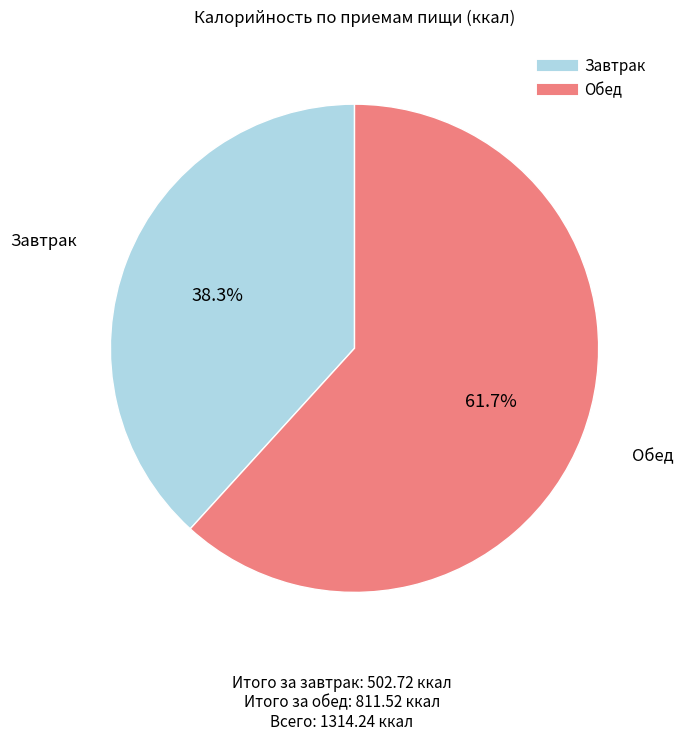

Rank the categories by value from highest to lowest.

Обед, Завтрак